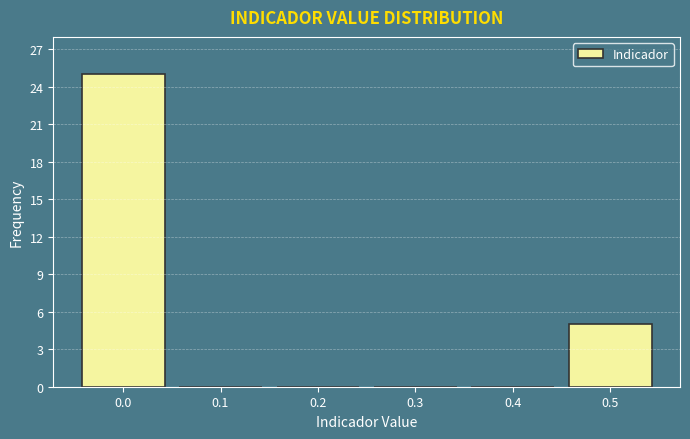

Reading left to right, list all the values displayed in this chart.

0.0=25	0.1=0	0.2=0	0.3=0	0.4=0	0.5=5